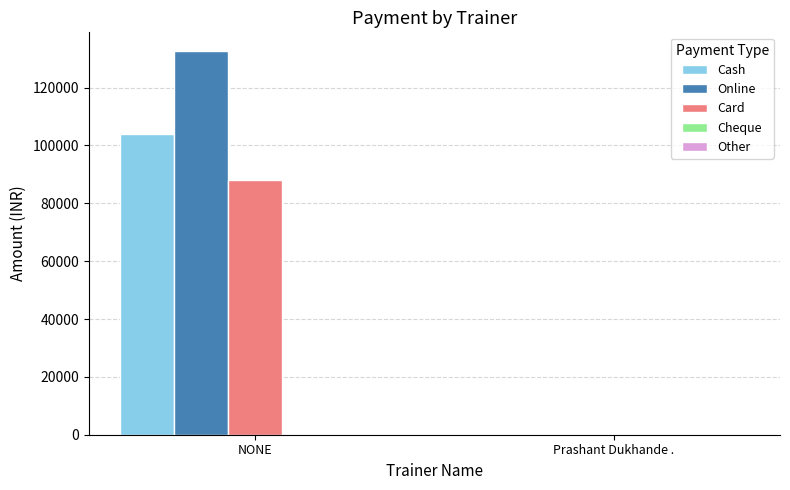

What is the approximate value of Online at NONE?

132500